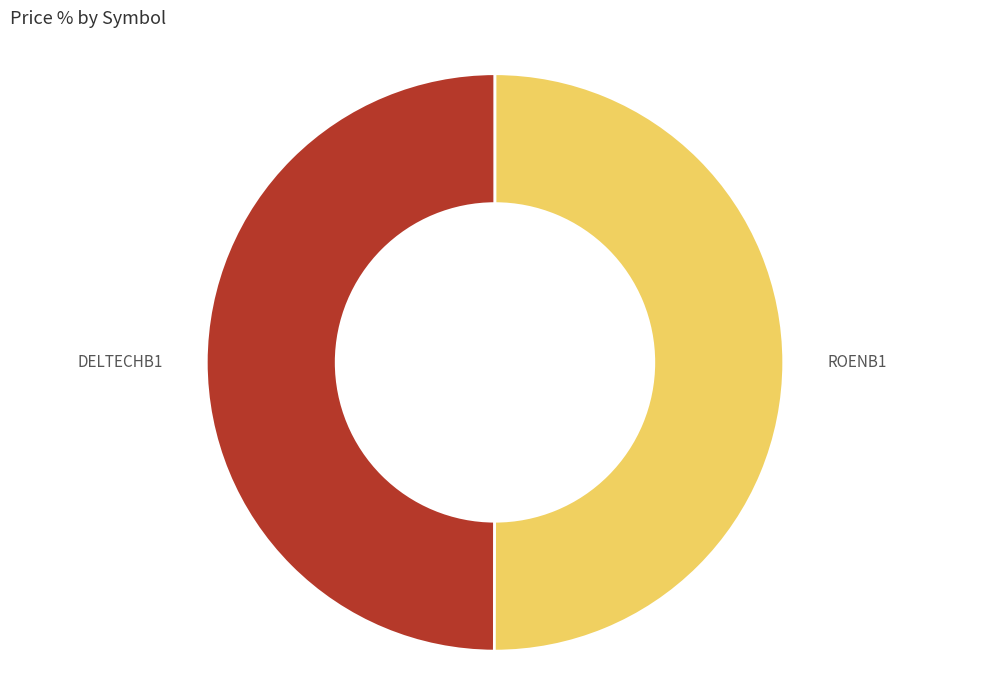

True or false: DELTECHB1 accounts for 63% of the total.

False